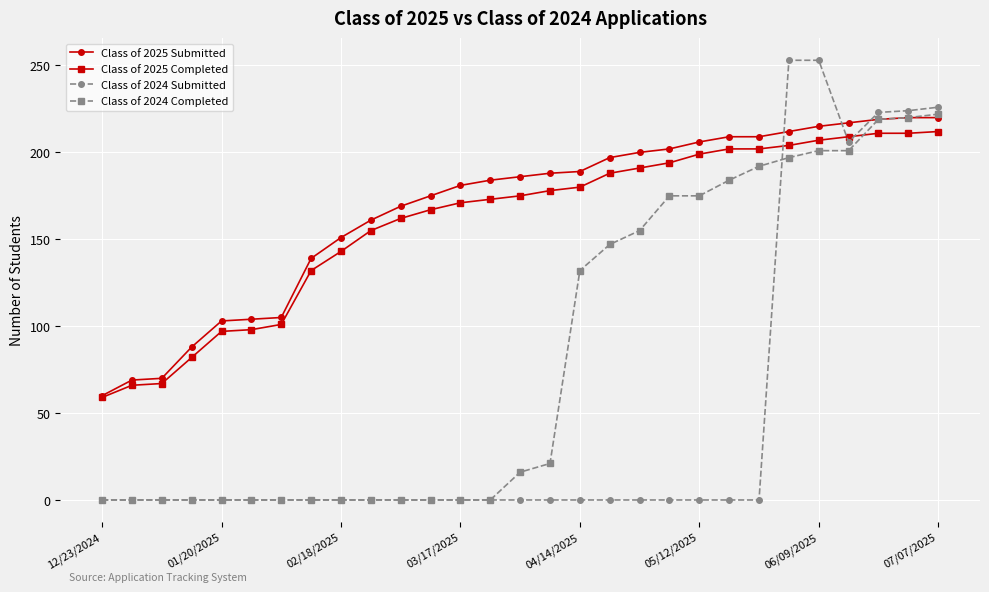

What is the minimum value for Class of 2025 Submitted?

60